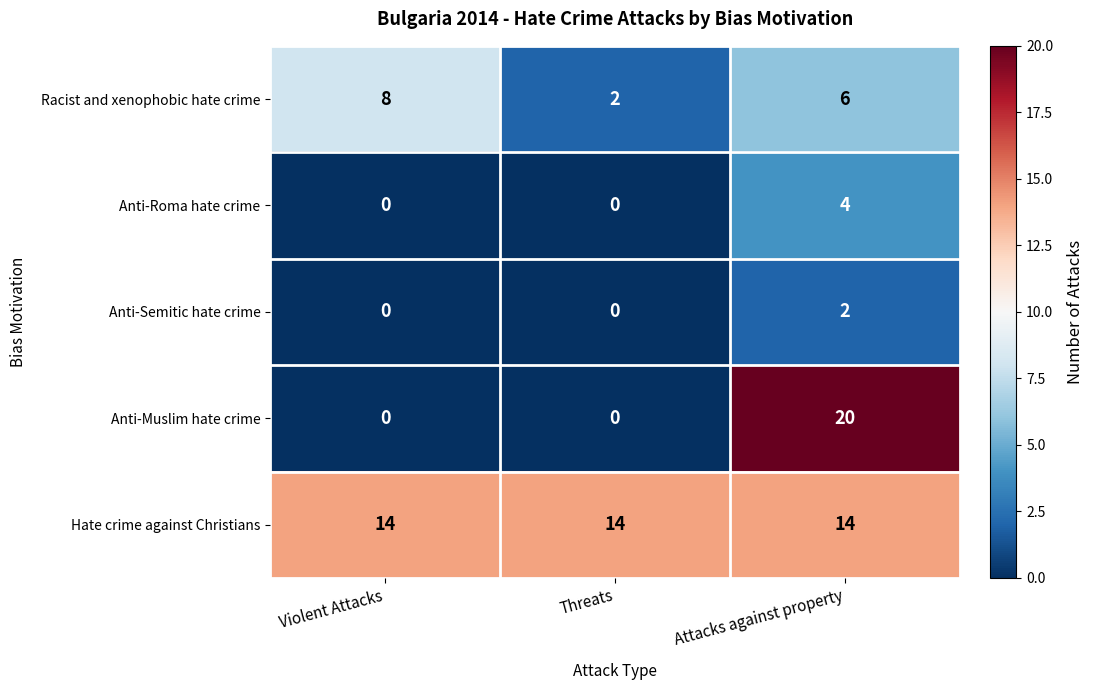

Reading left to right, what are all the values shown in this chart?

Racist and xenophobic hate crime: 8	2	6
Anti-Roma hate crime: 0	0	4
Anti-Semitic hate crime: 0	0	2
Anti-Muslim hate crime: 0	0	20
Hate crime against Christians: 14	14	14